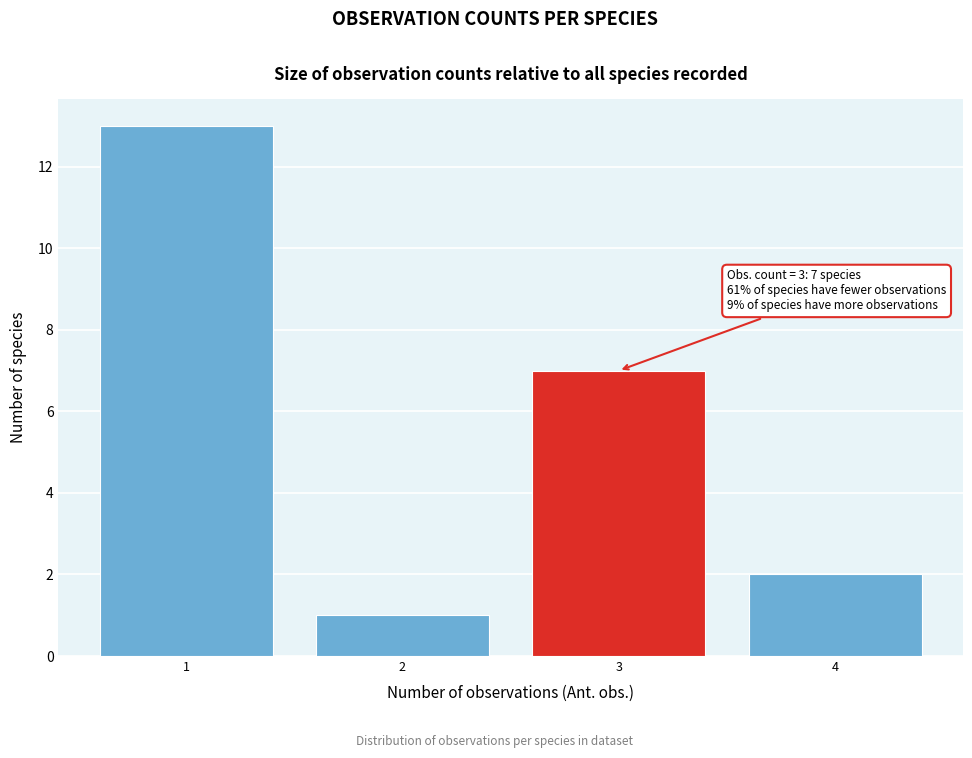

Over which range of the x-axis is the bar tallest?

0.5 to 1.5